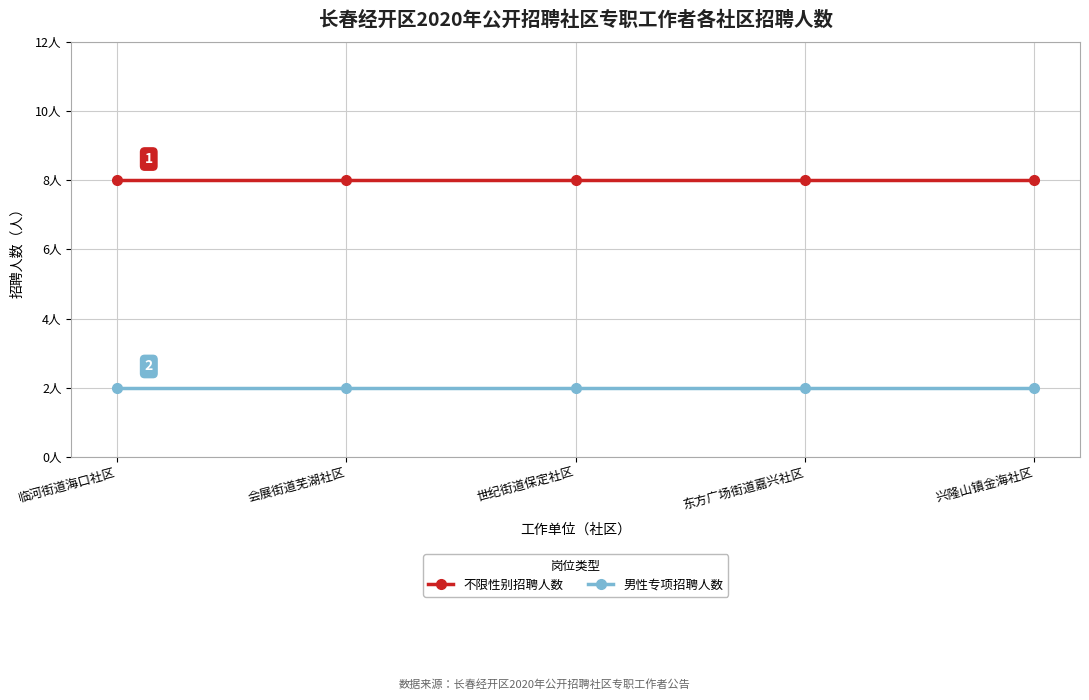

Does the chart have visible grid lines?

Yes